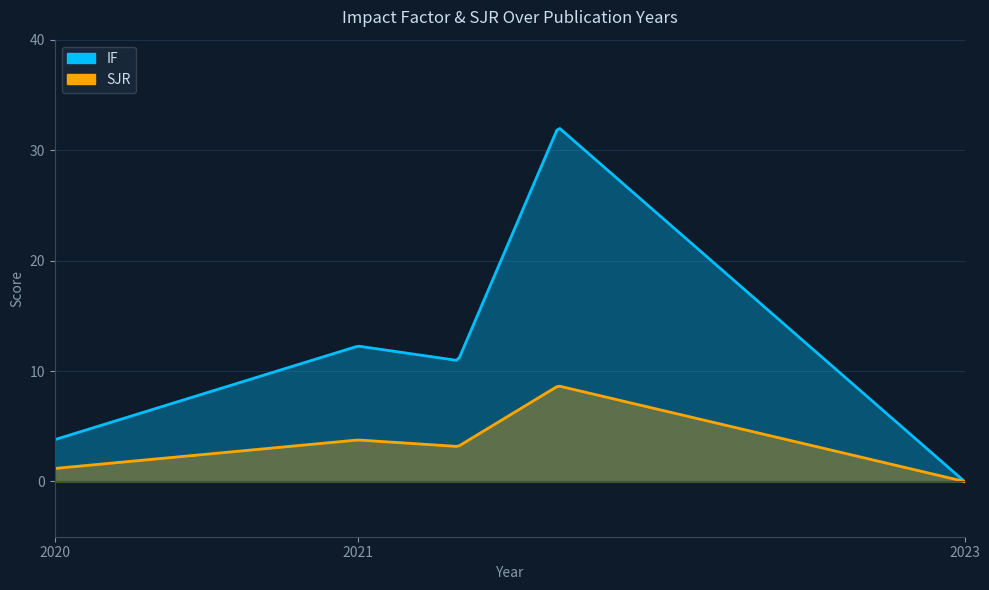

True or false: SJR has more than 0 interior local peaks.

True